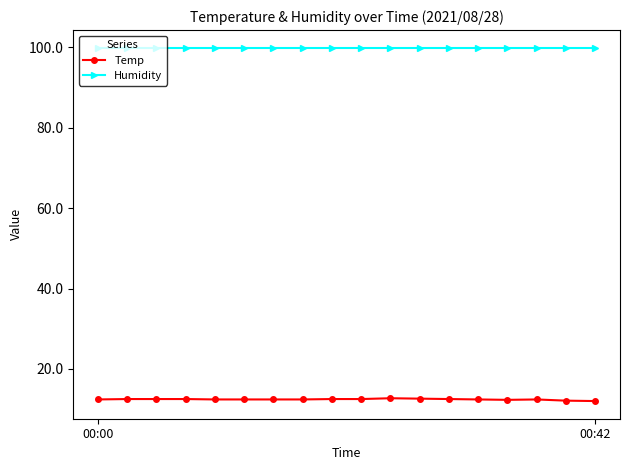

Is this an area chart (filled region under the line)?

No